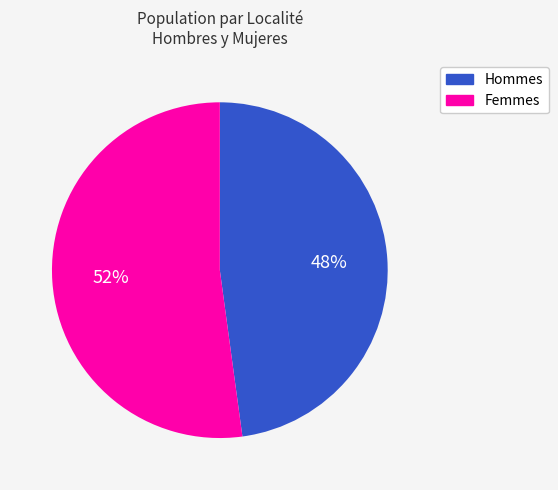

Is there any slice that represents more than half of the pie?

Yes